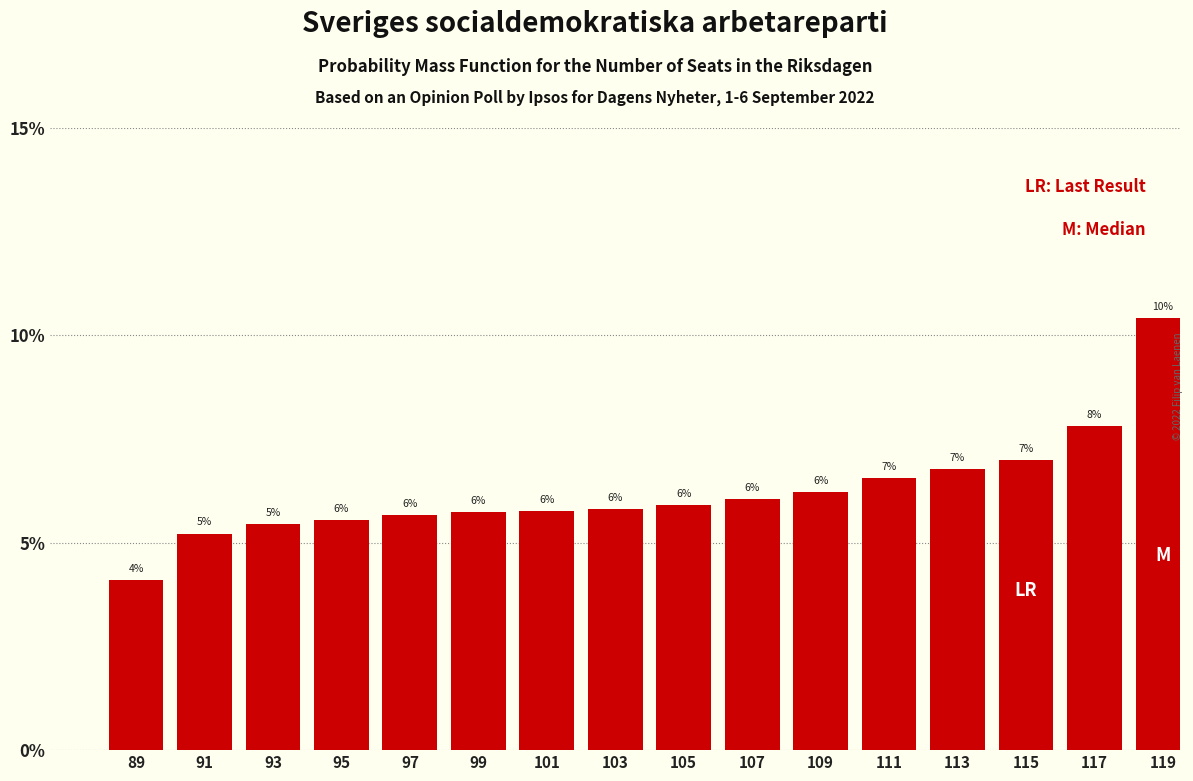

Between 109 and 119, which is larger?

119